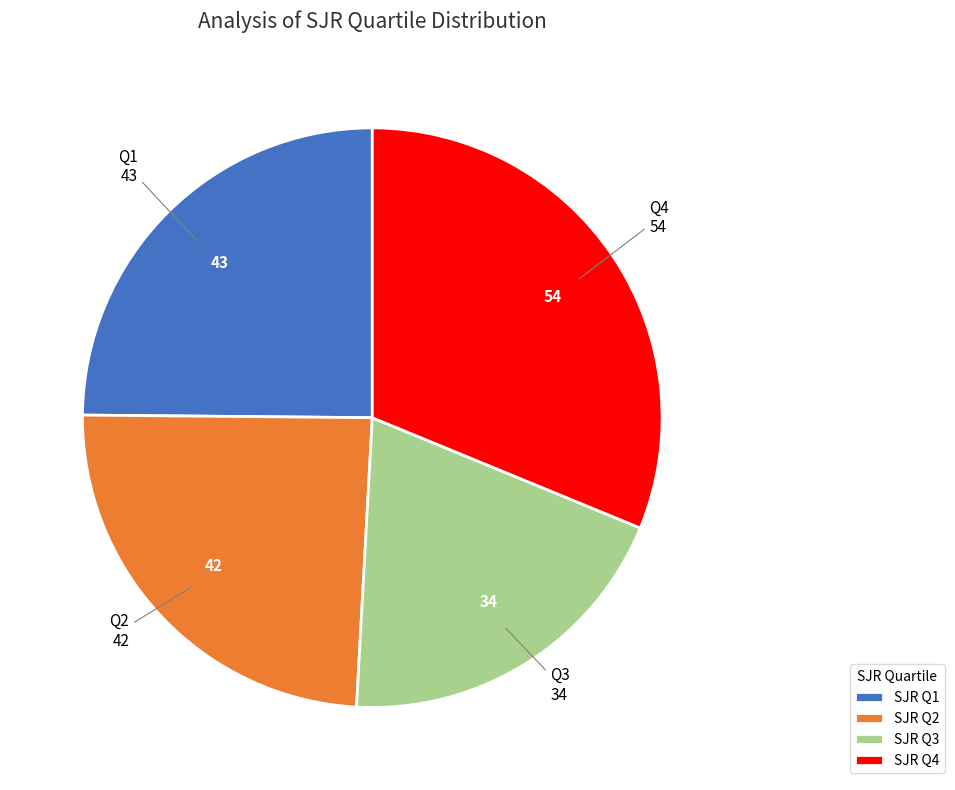

Does Q4 represent more than half of the total?

No